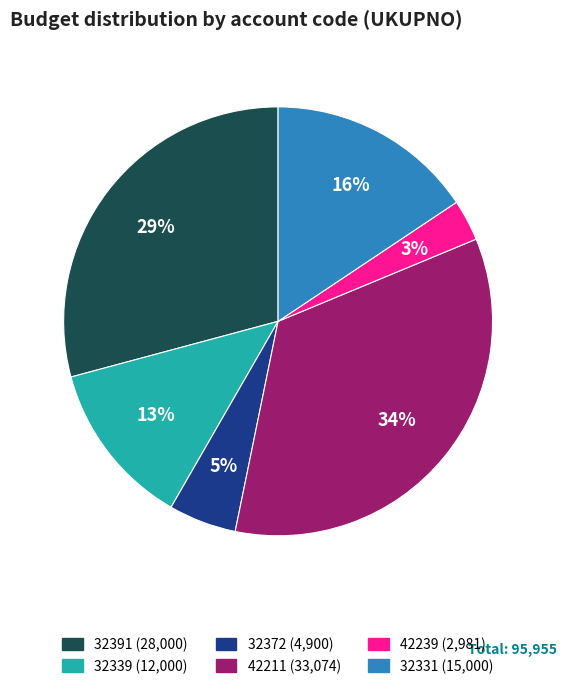

Is there any slice that represents more than half of the pie?

No